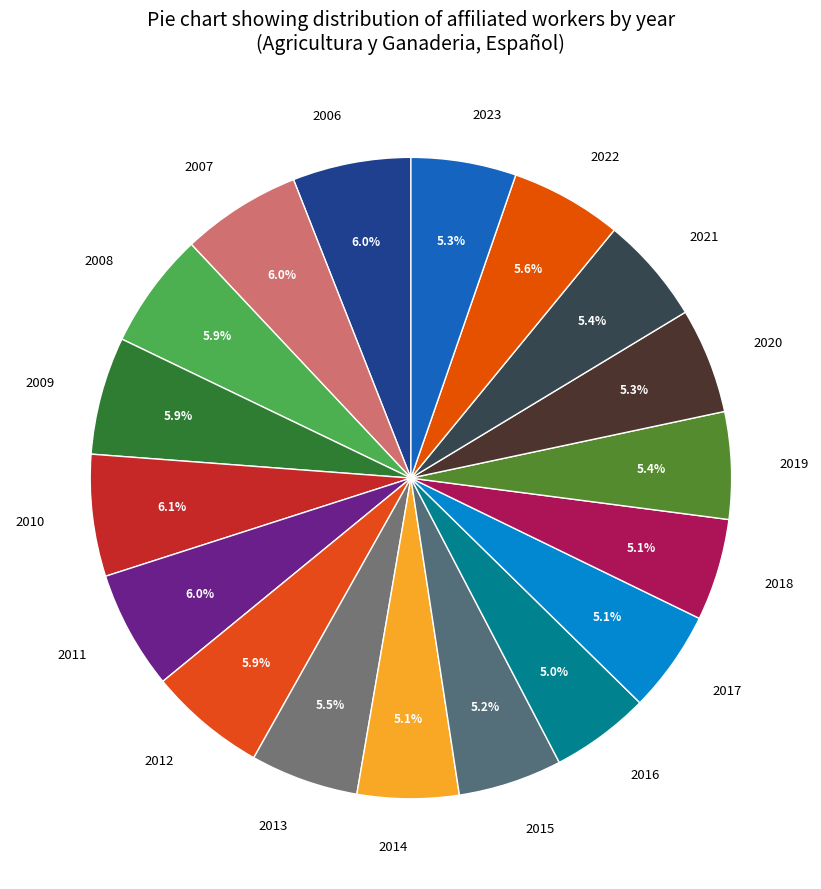

Count the number of slices in the pie.

18